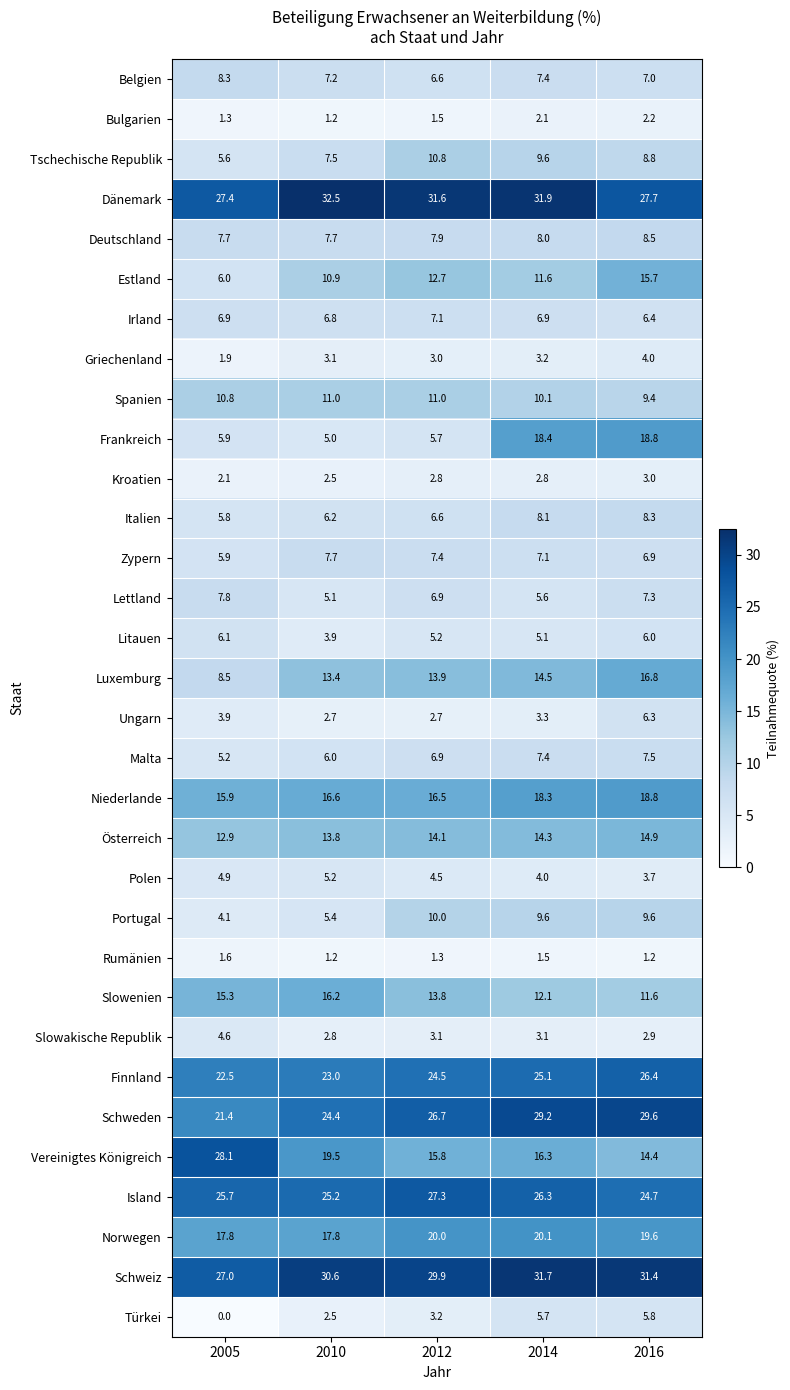

How many categories are shown in the chart?

5